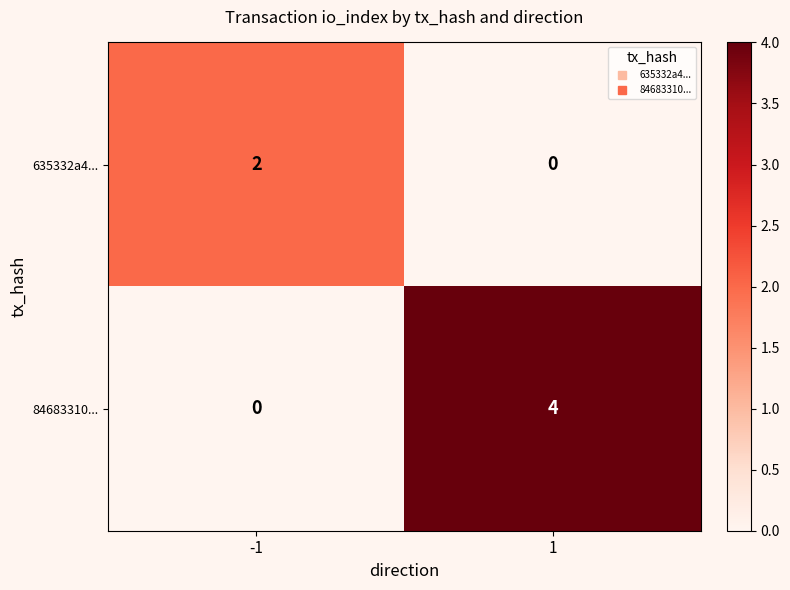

True or false: 84683310... has a value of 1 at -1.

False